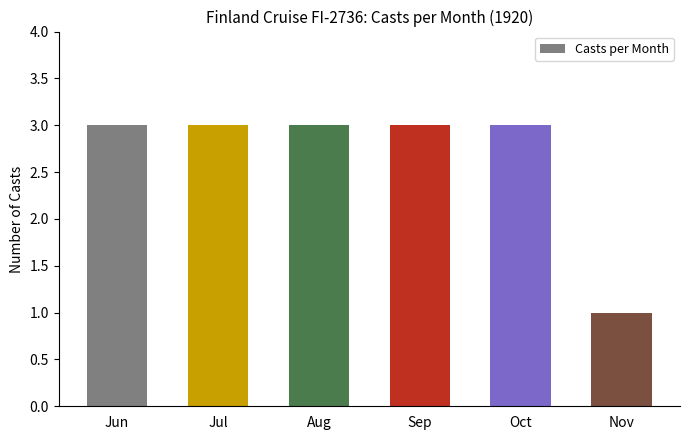

Which category has the lowest value across all series?

Nov